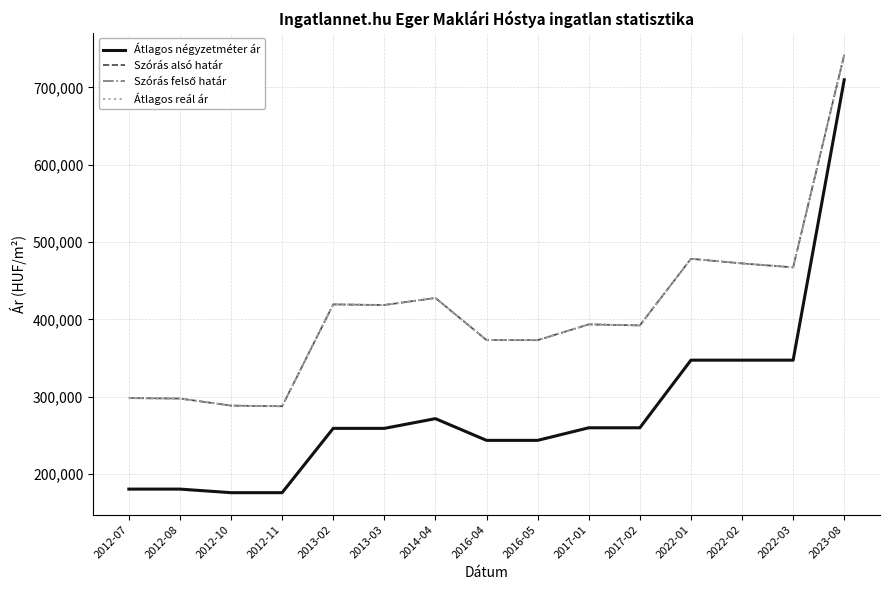

At which category does Szórás alsó határ reach its first local peak?

2013-02